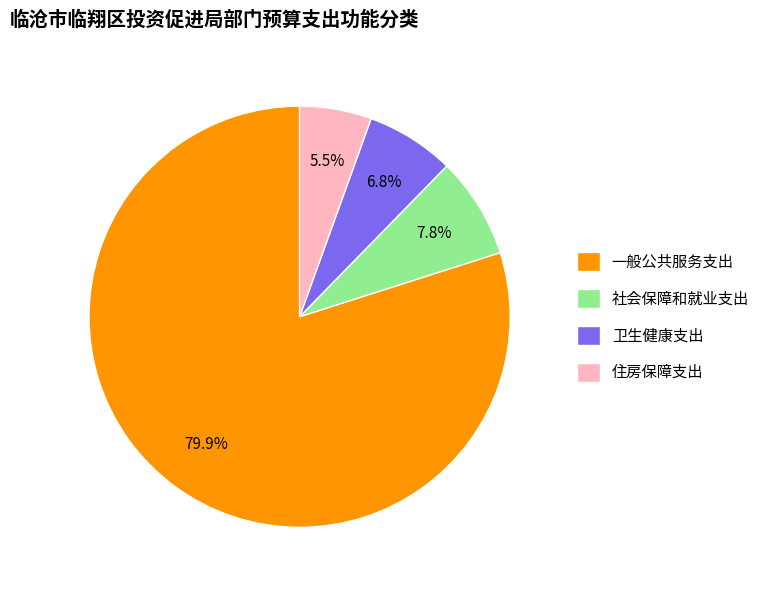

Does 住房保障支出 account for over 50% of the chart?

No